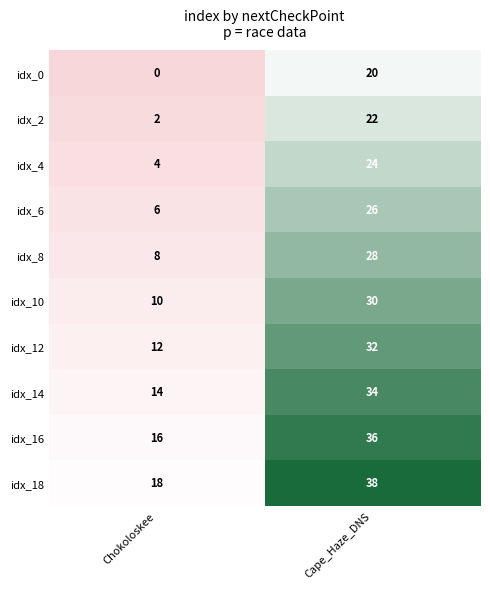

What is the difference between the highest and lowest values at Cape_Haze_DNS?

18